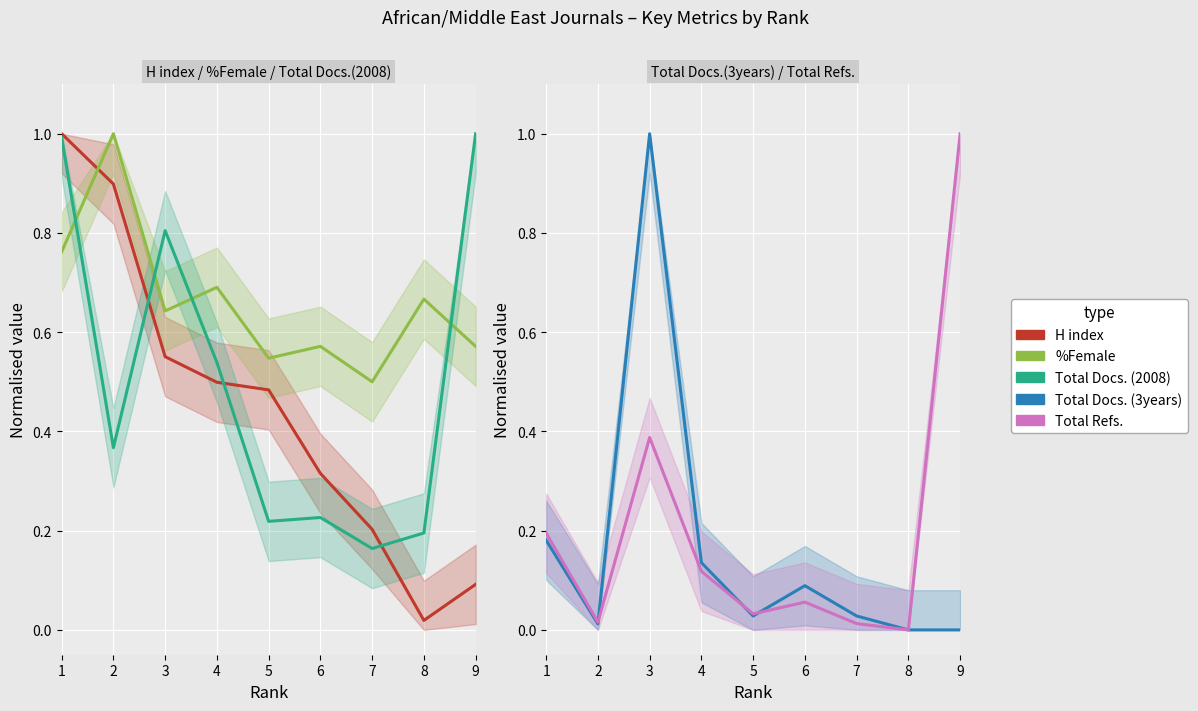

At which category does H index reach its first local valley?

8